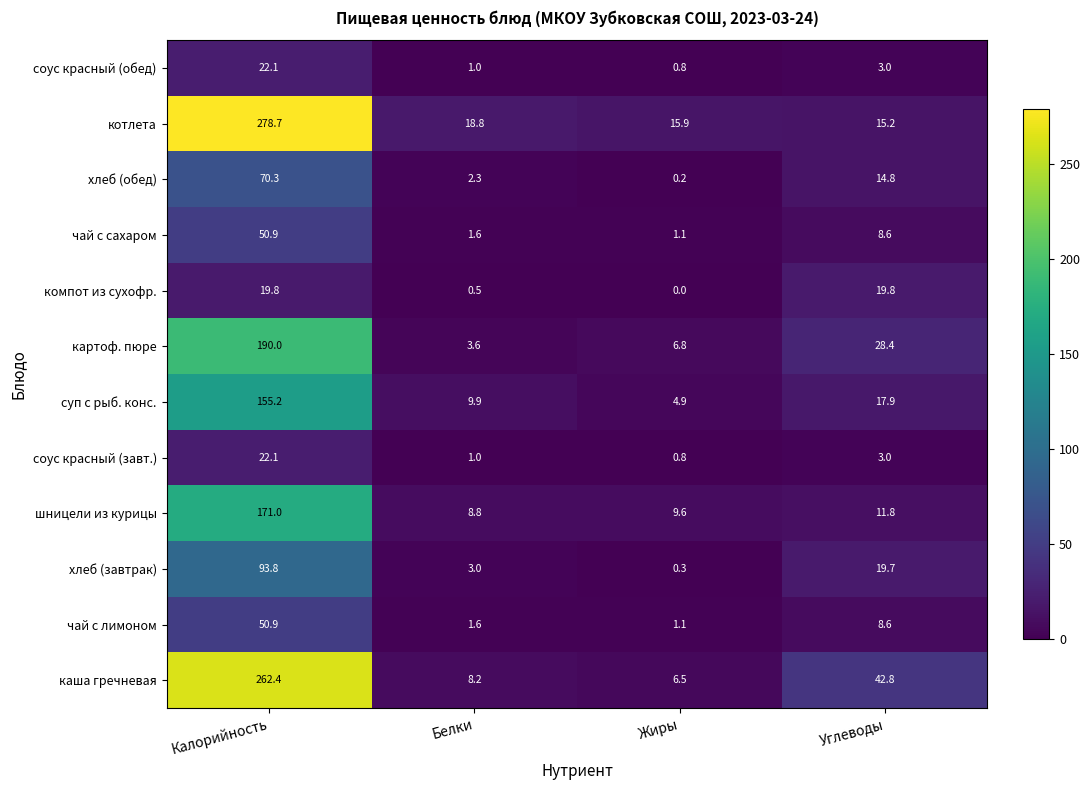

What is the sum of the соус красный (обед) values at Белки and Углеводы?

4.0